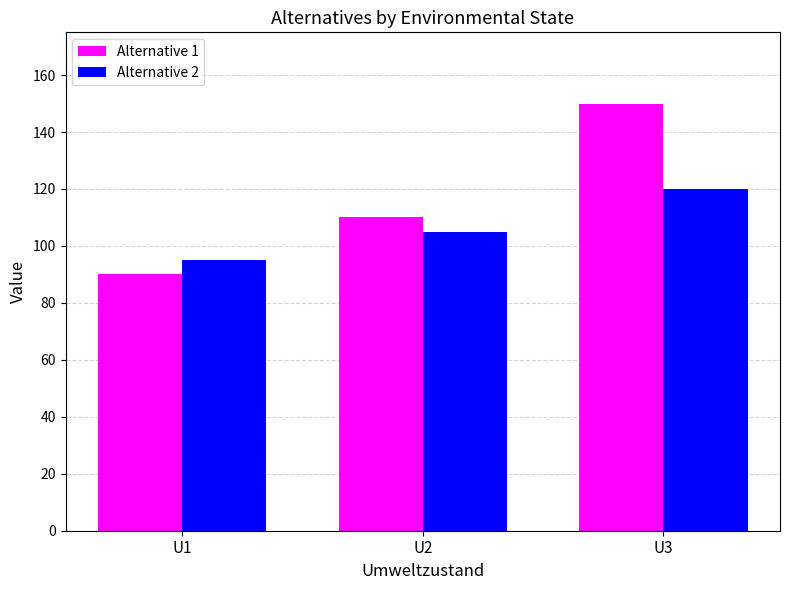

How many data points does each series have?

3